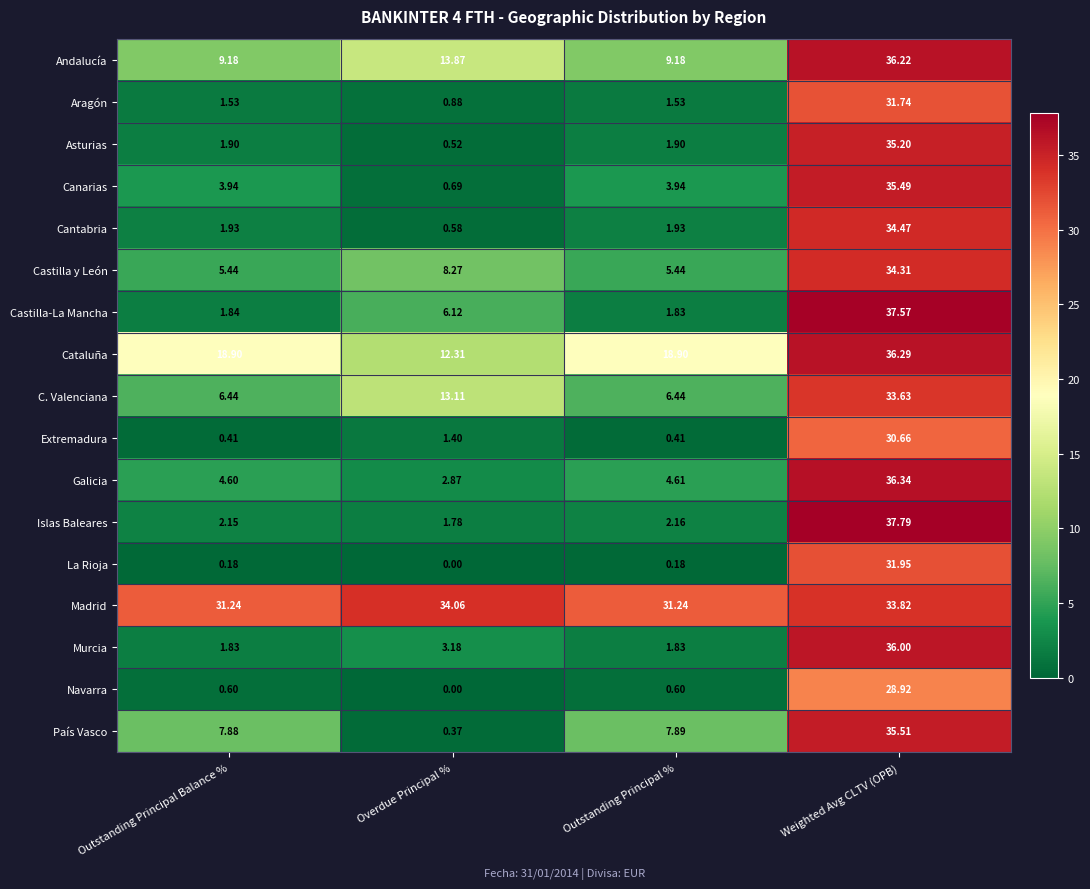

How many series are shown in this chart?

17